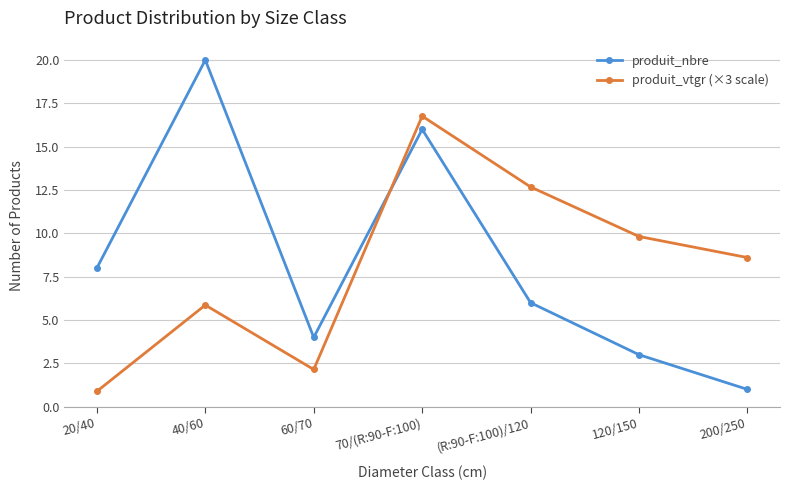

How many intersections are there between produit_vtgr (×3 scale) and produit_nbre?

1